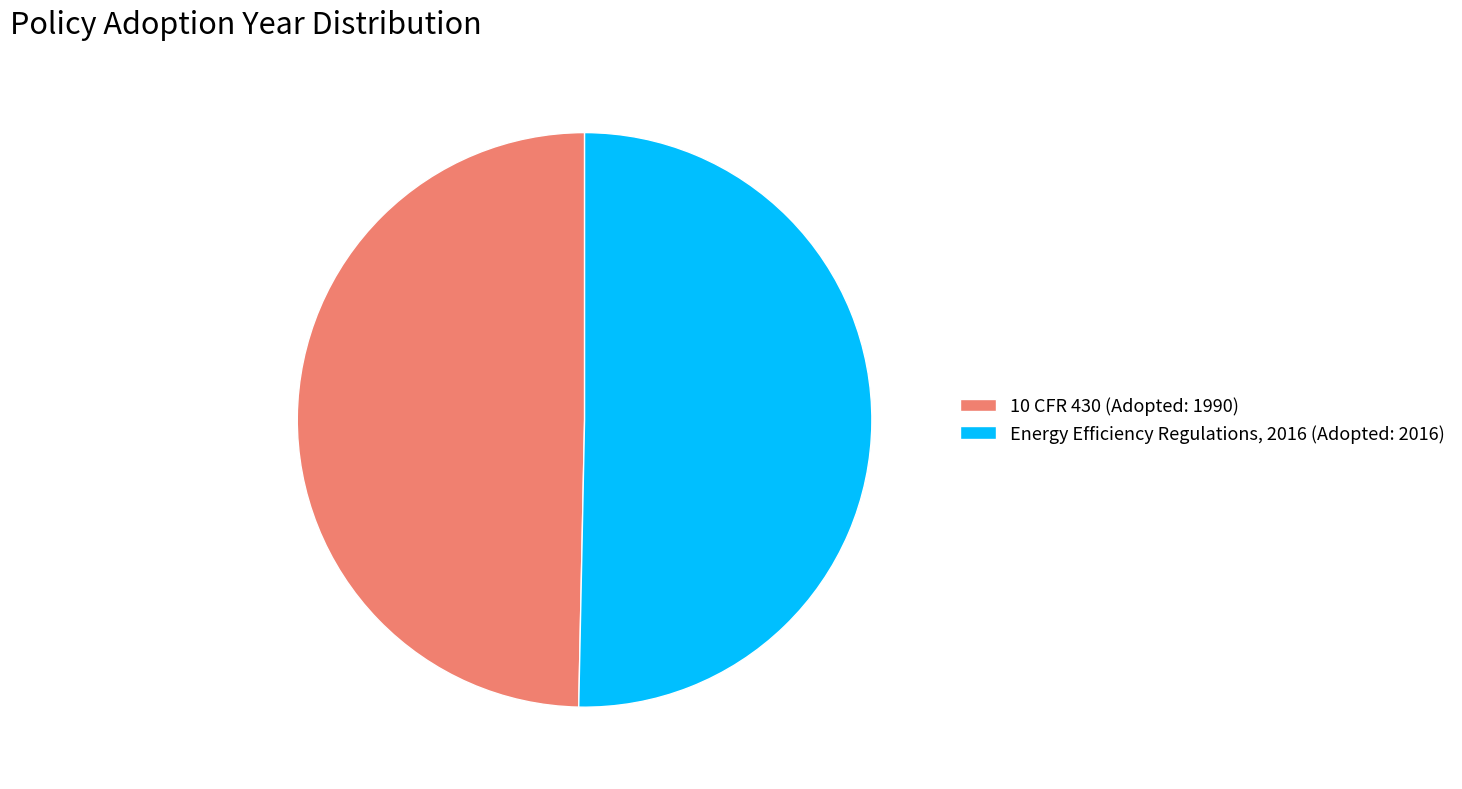

Which slice is the smallest?

10 CFR 430